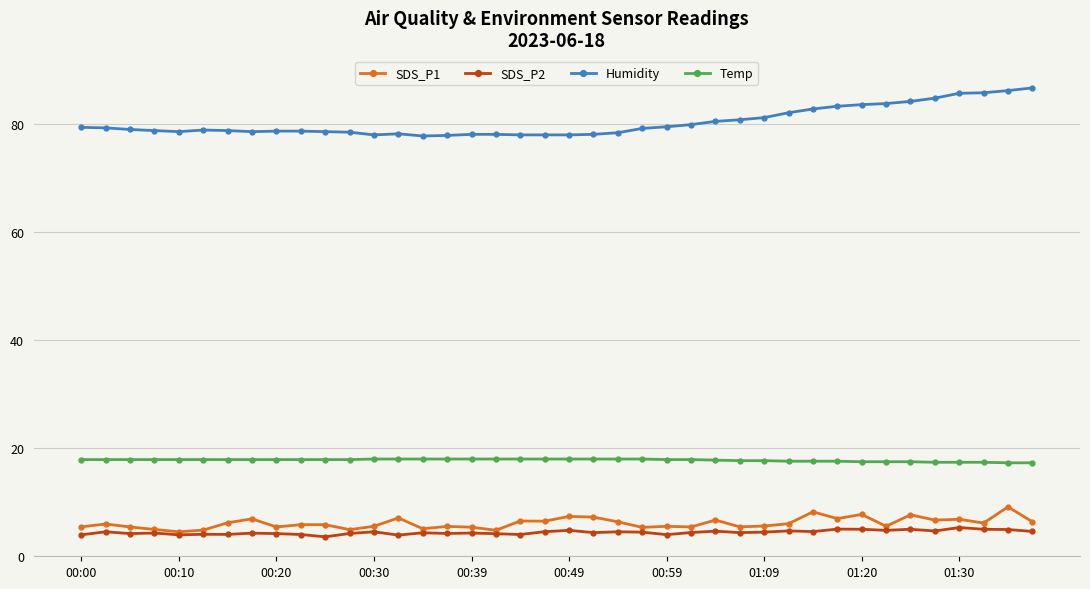

What is the lowest value of the Humidity series?

77.8